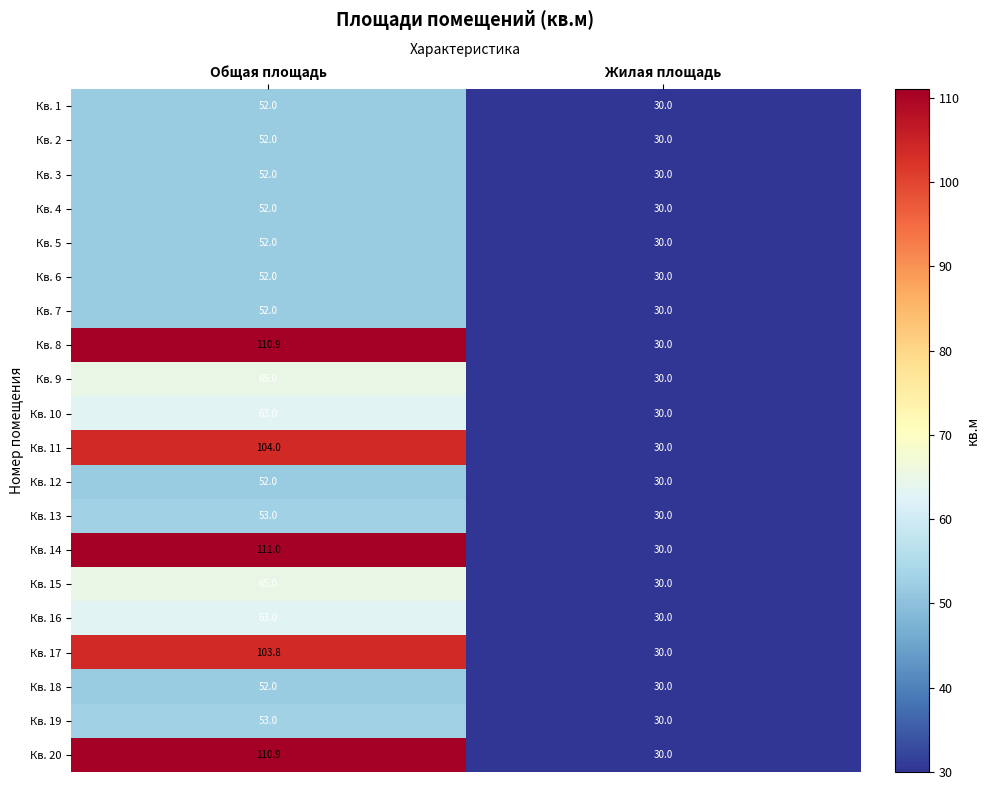

What is the average value of the Кв. 18 series?

41.0